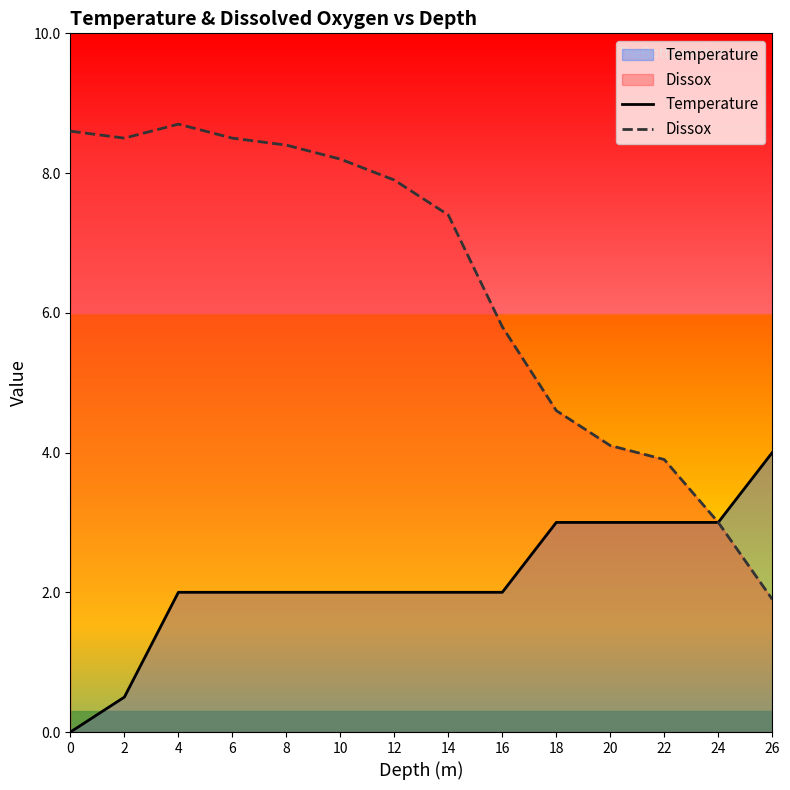

Which series has the widest spread of values?

Dissox